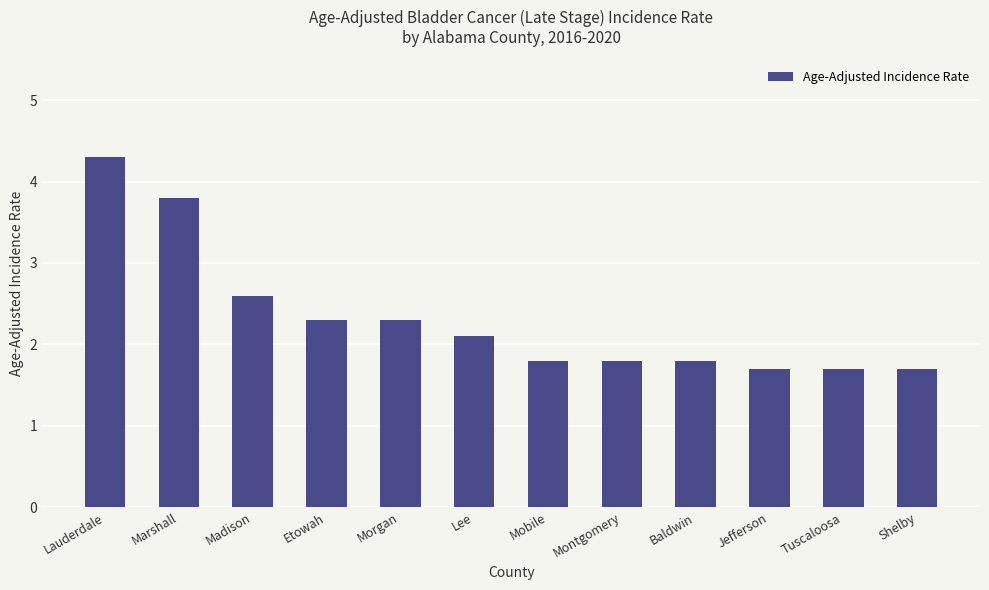

What is the ratio of the value at Morgan to the value at Etowah?

1.0